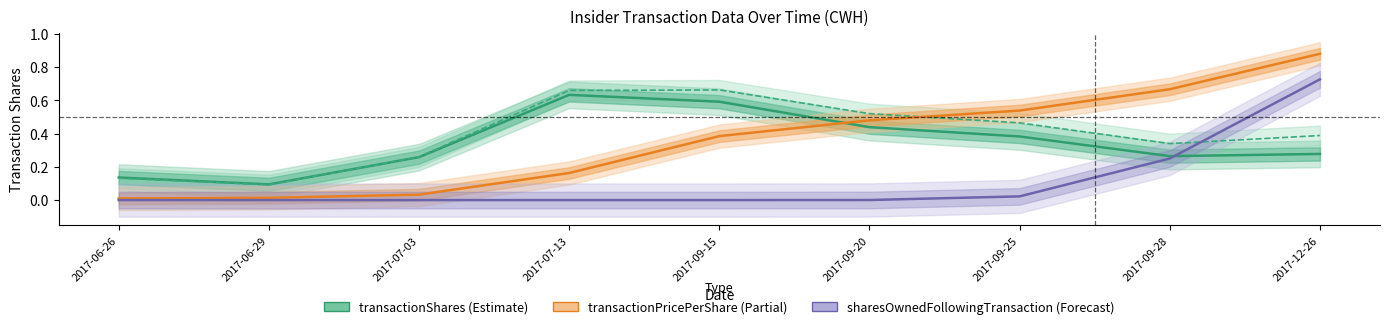

Which series has the largest range (max minus min)?

transactionPricePerShare